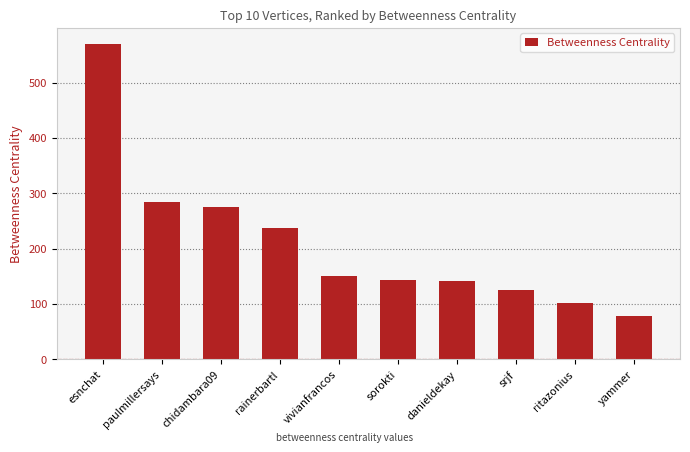

Is it true that the value at ritazonius is 157.2?

False